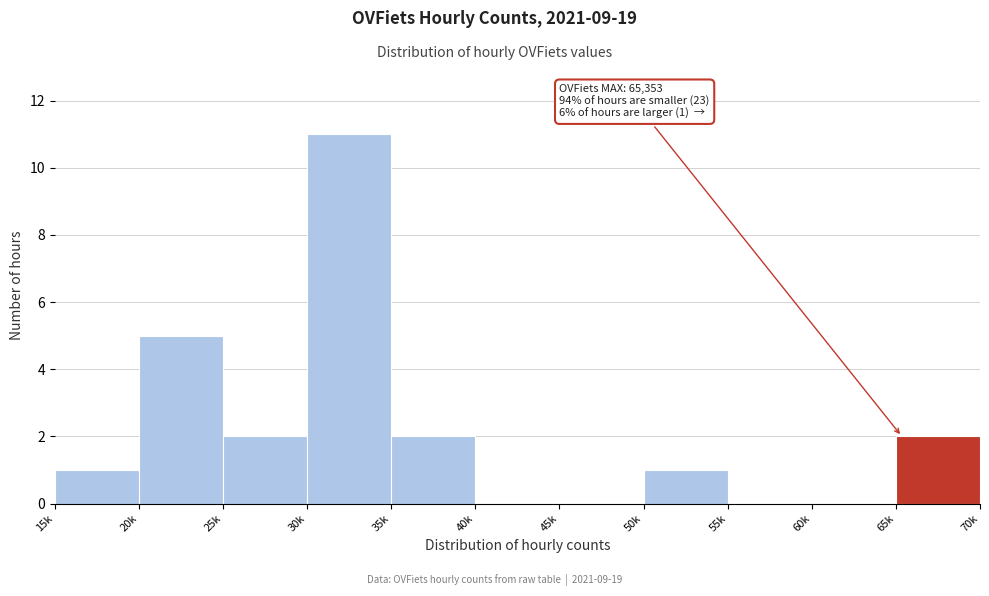

Reading left to right, extract all data points from this chart.

15k=1	20k=5	25k=2	30k=11	35k=2	40k=0	45k=0	50k=1	55k=0	60k=0	65k=2